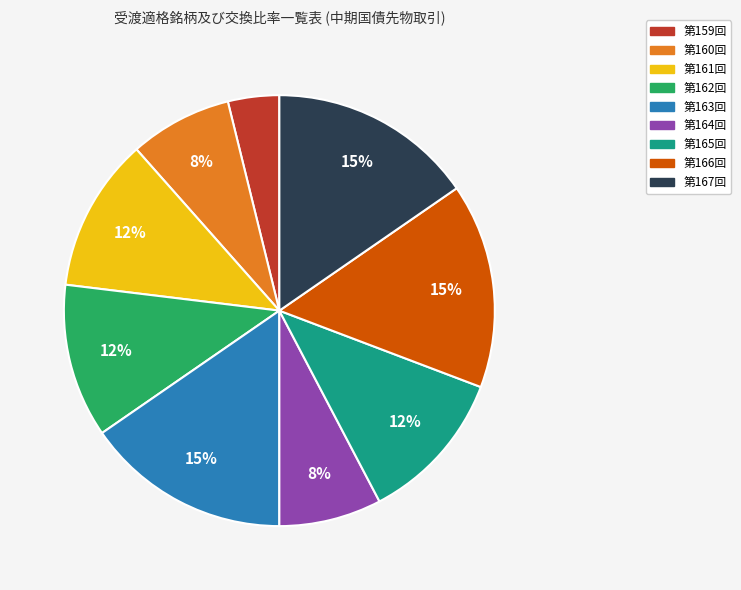

To the nearest percent, what is the average slice percentage?

11%